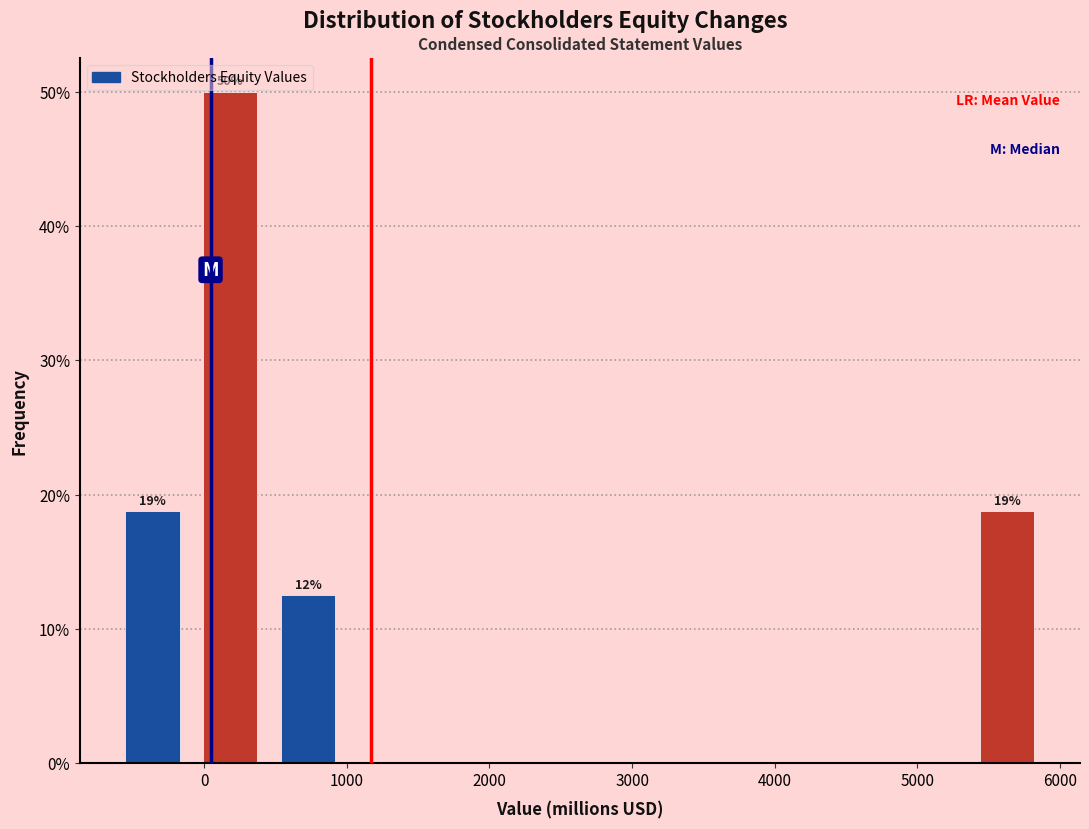

Which range on the x-axis has the tallest bar?

-100 to 500